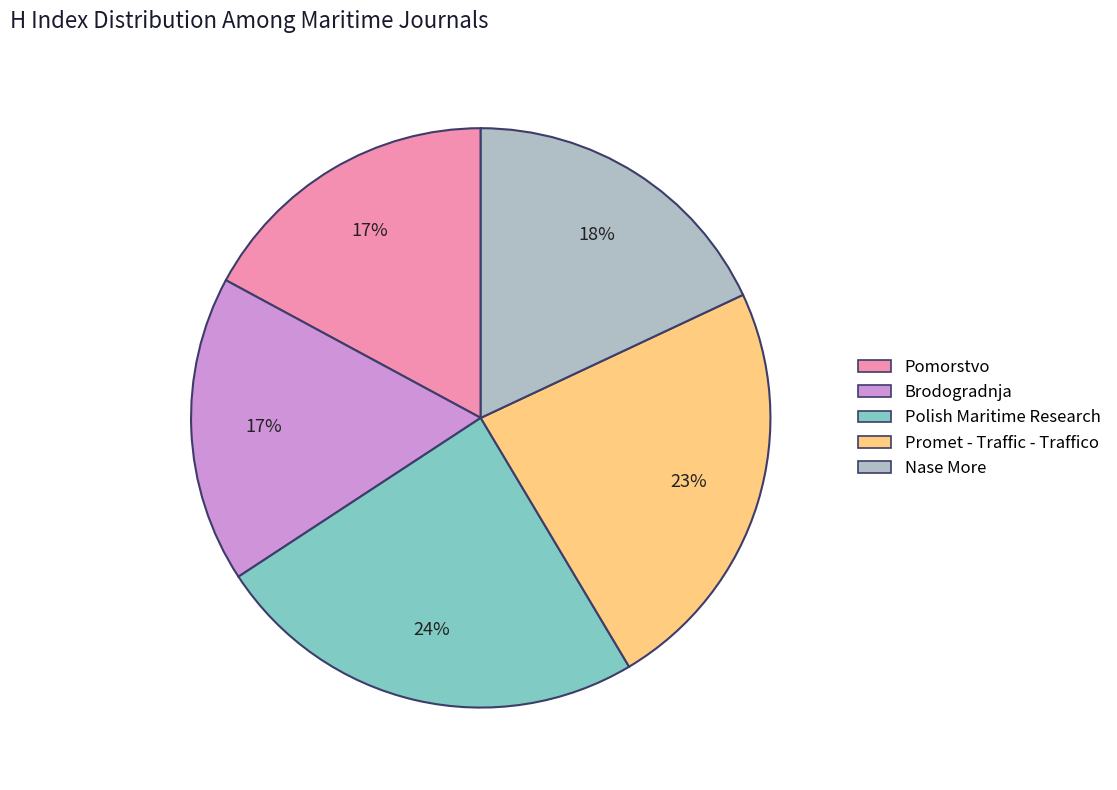

Combined, do Nase More and Brodogradnja account for over 50%?

No